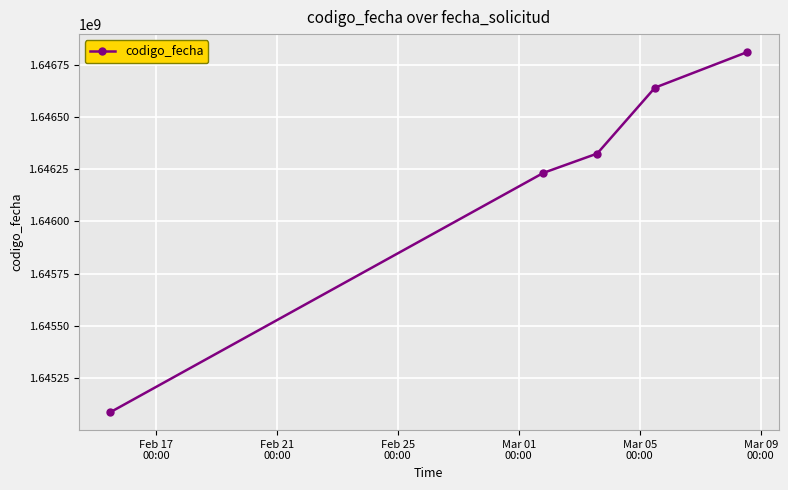

What is the average value?

1646218648